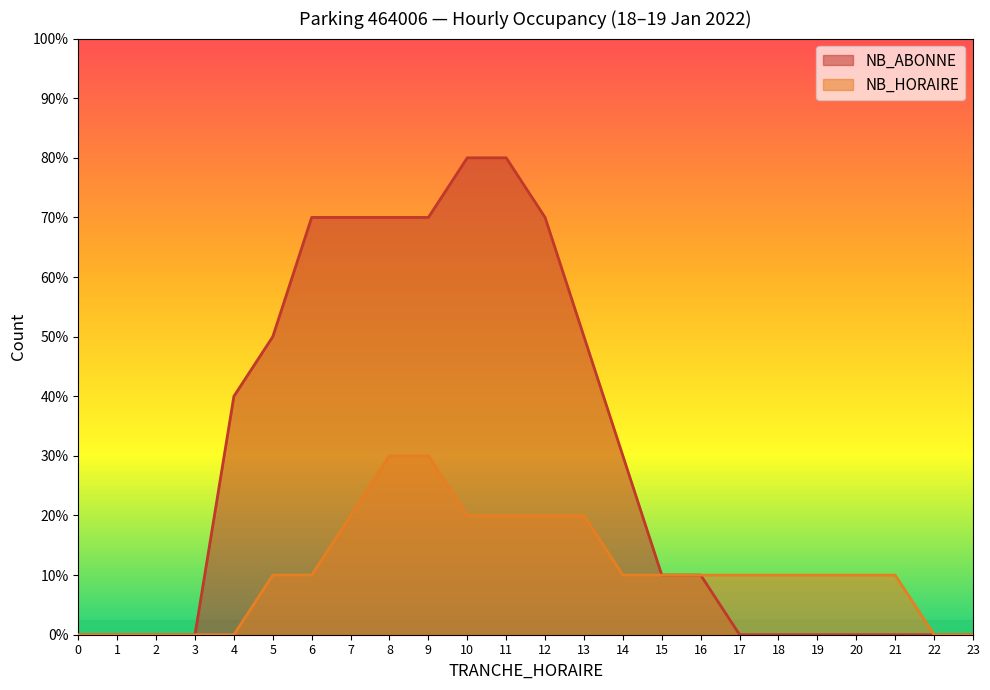

Where is NB_HORAIRE nearest to the value 1?

5